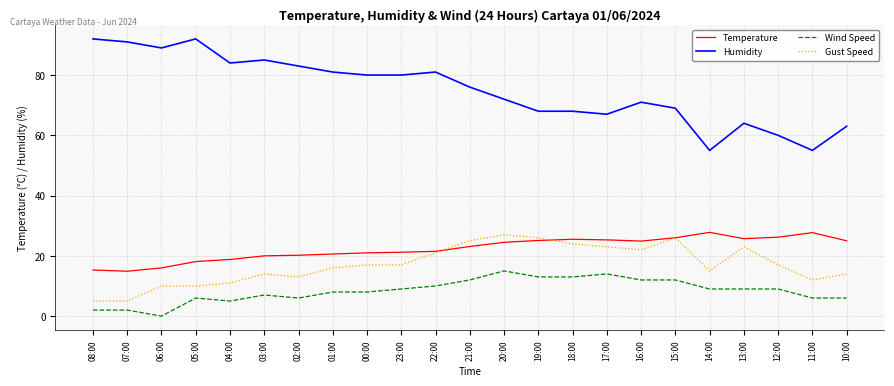

What is the sum of the Temperature values at 13:00 and 05:00?

43.8